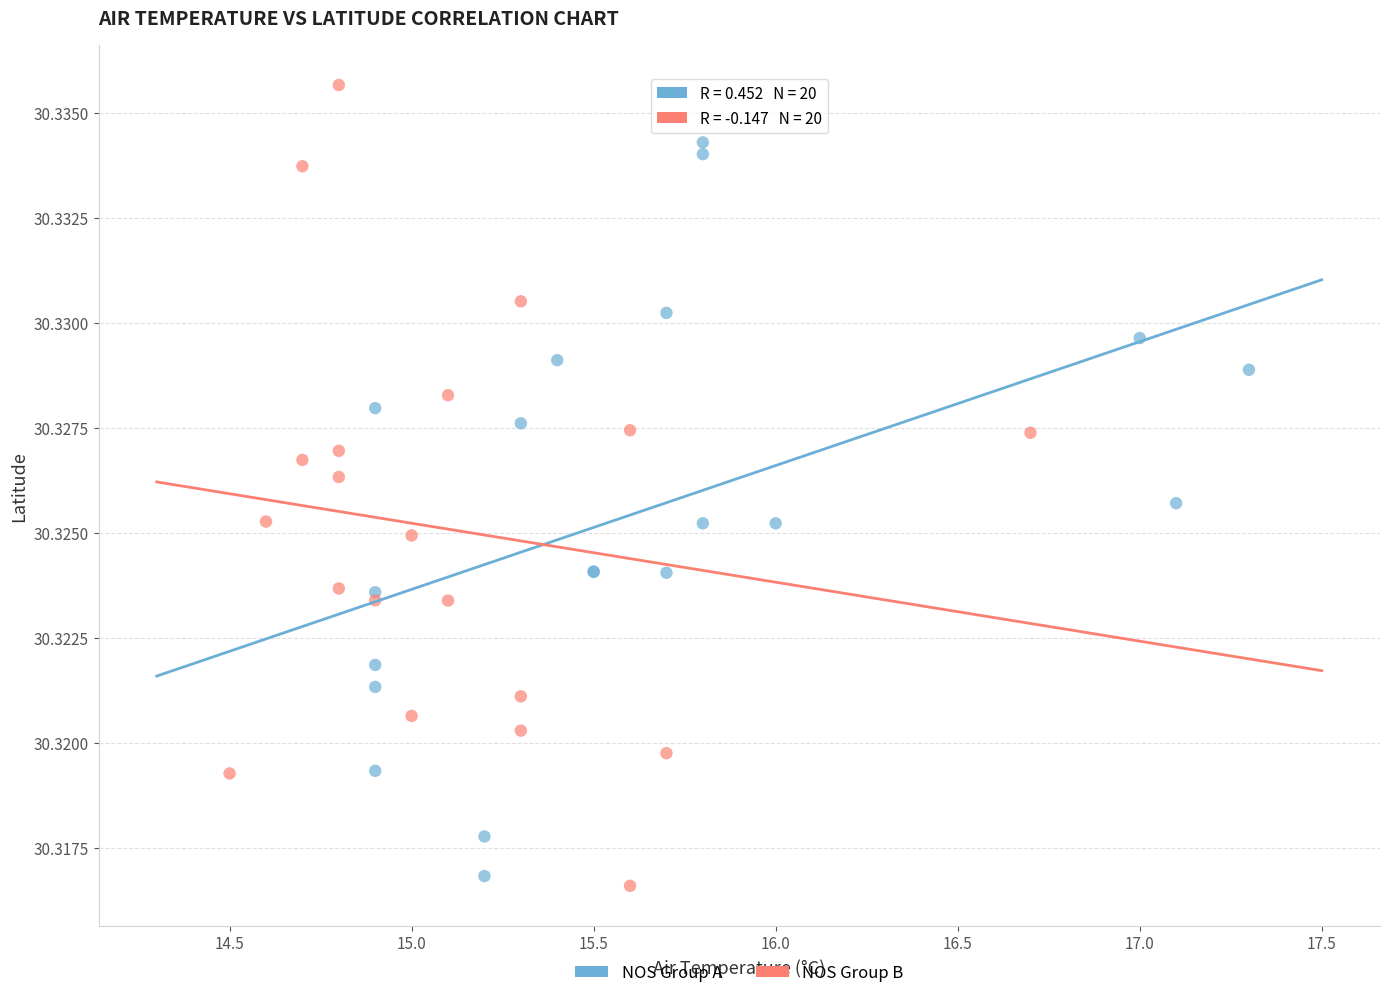

What are all the series names shown in the legend?

NOS Group A, NOS Group B